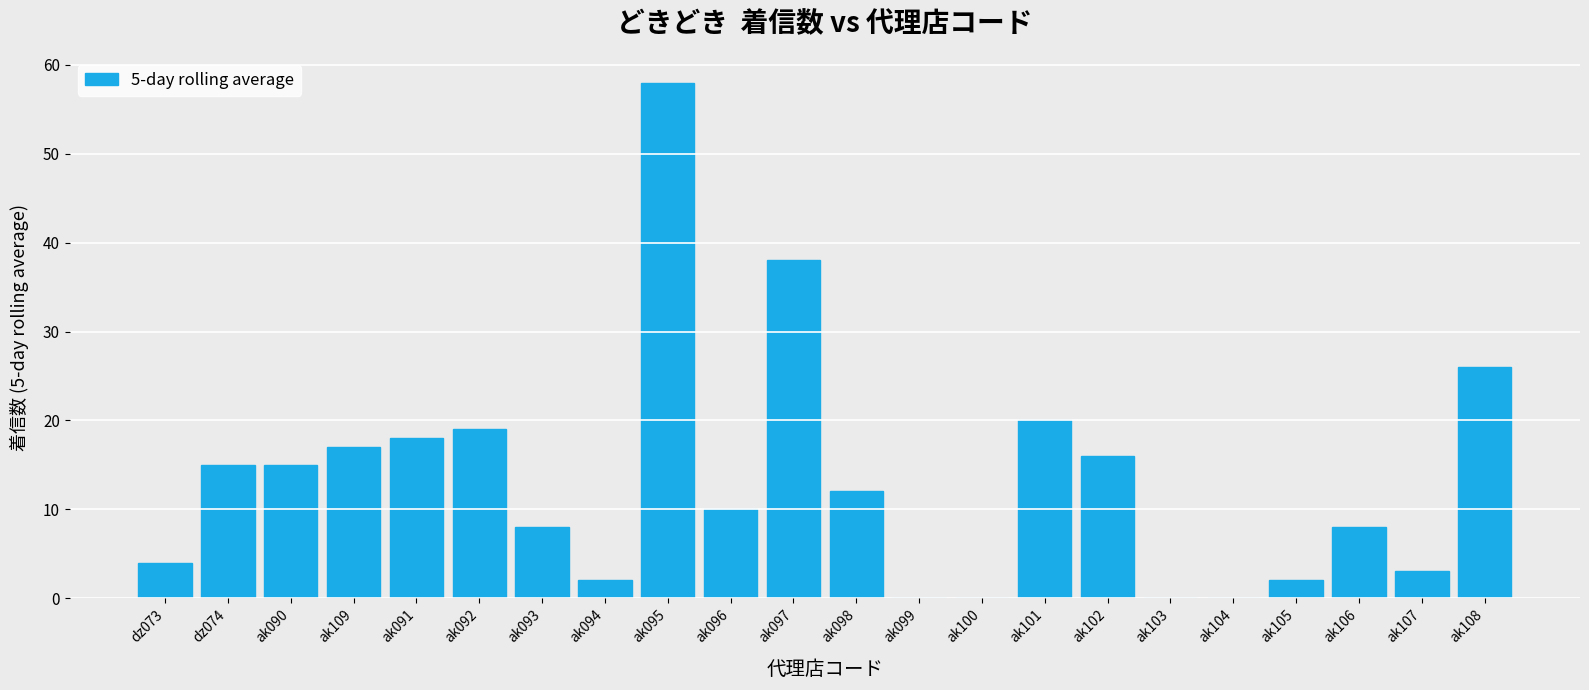

What is the sum of all values?

291